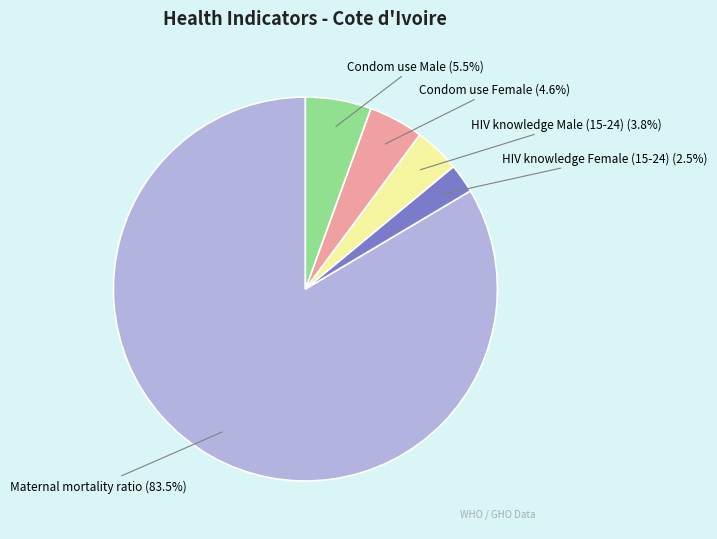

What percentage is the HIV knowledge Male (15-24) slice, to the nearest percent?

4%